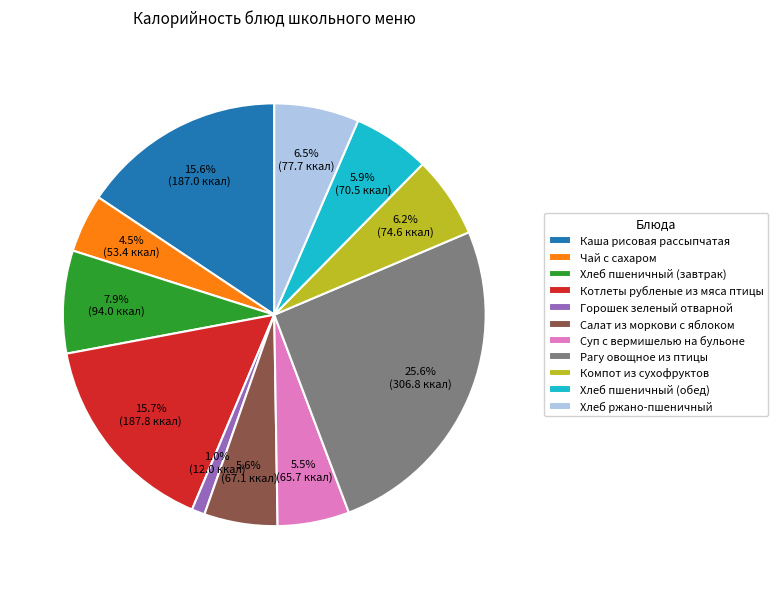

Is Хлеб ржано-пшеничный the majority of the pie?

No